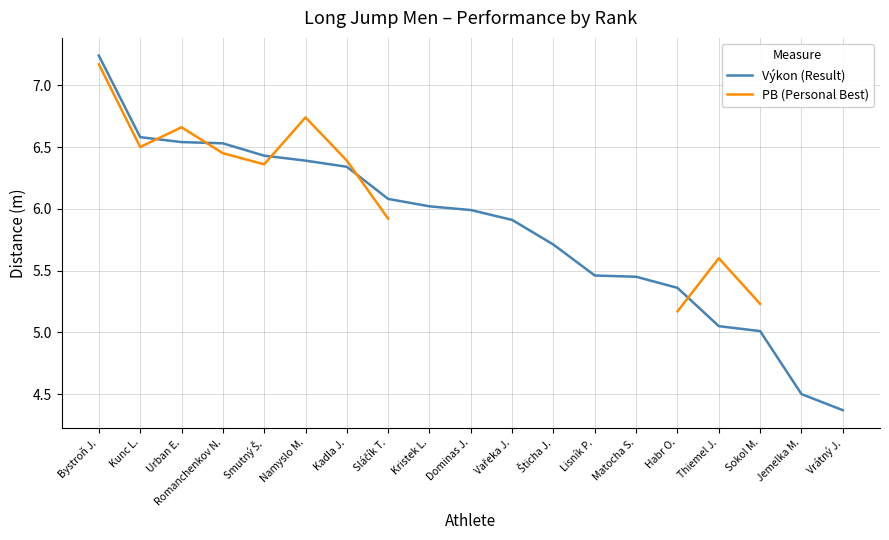

What is the sum of the PB (Personal Best) values at Namyslo M. and Vrátný J.?

11.3